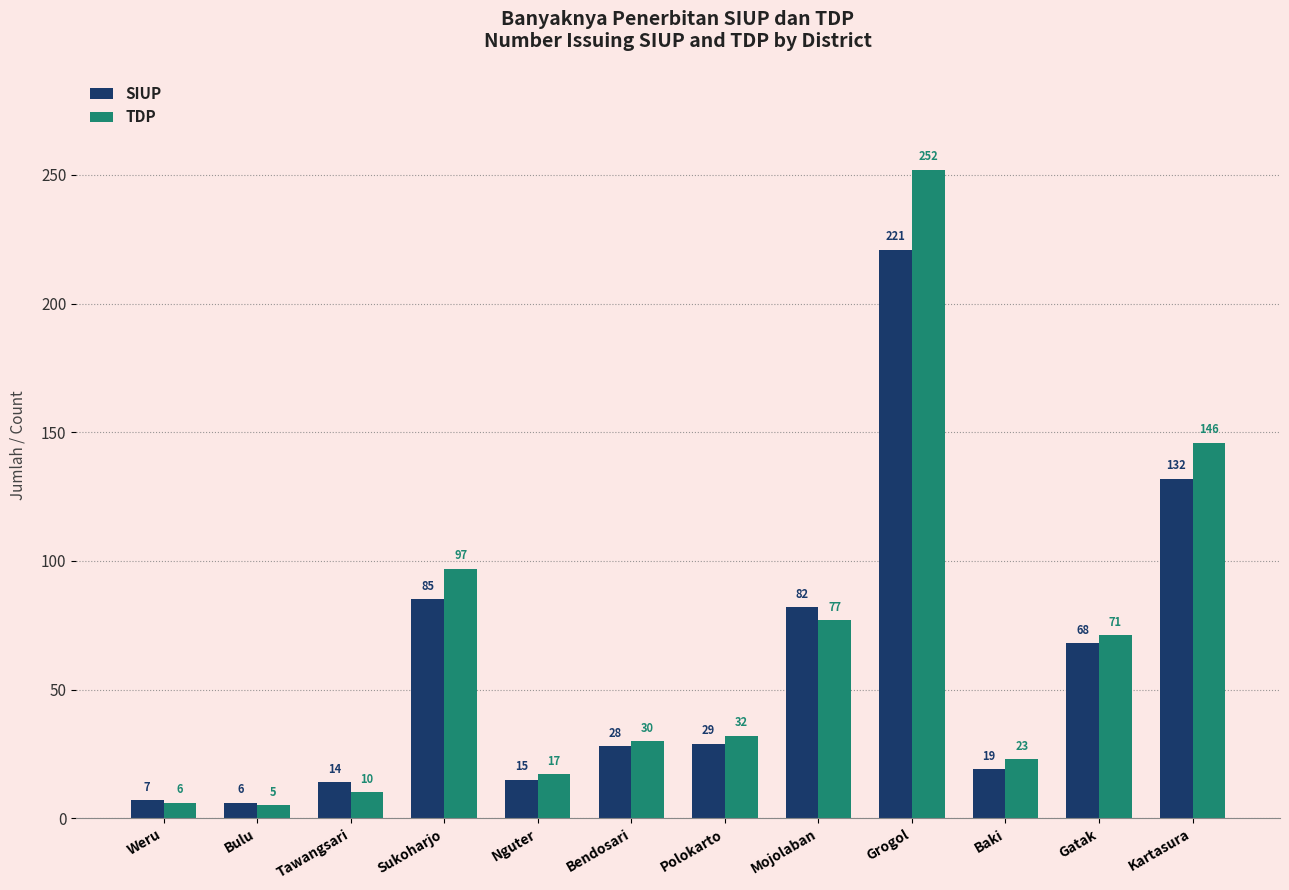

What is the spread (max minus min) of values at Gatak?

3